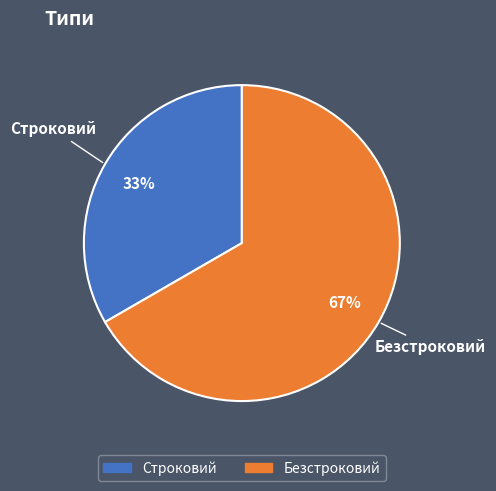

Which has a higher value, Строковий or Безстроковий?

Безстроковий